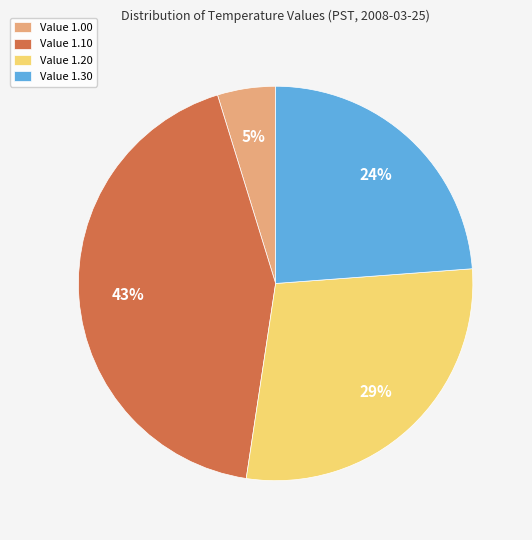

To the nearest percent, what is the average slice percentage?

25%